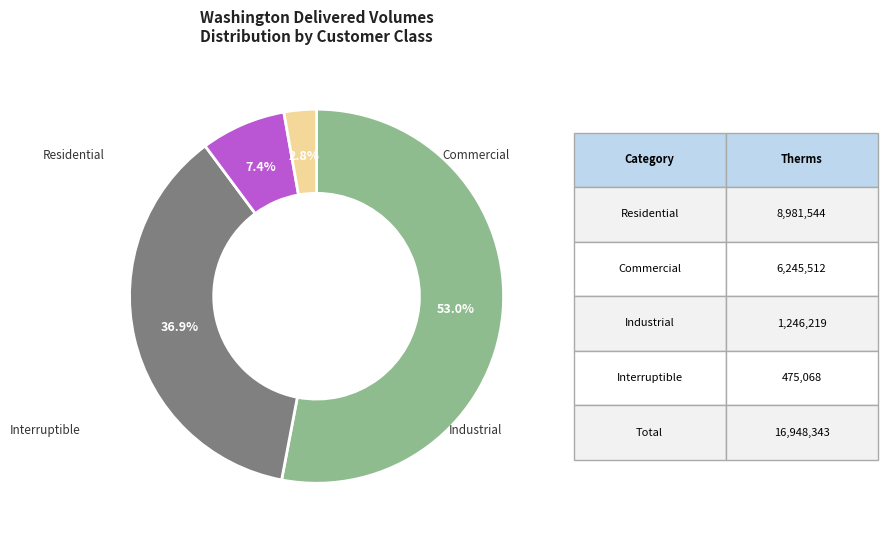

Is there a majority slice in this chart?

Yes